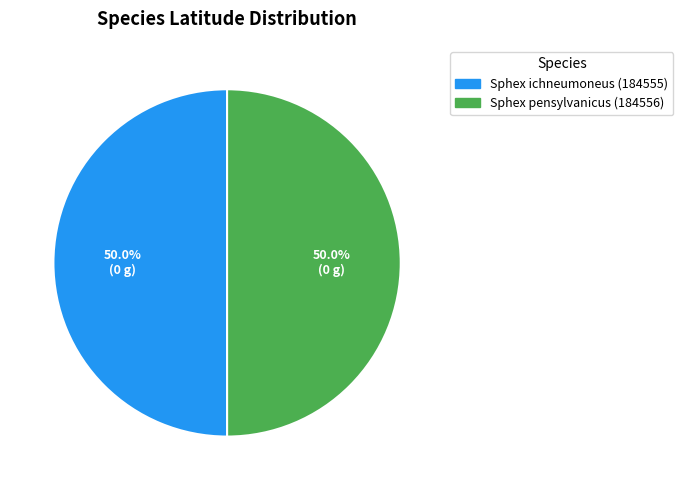

Approximately how many times larger is the value at Sphex ichneumoneus (184555) compared to Sphex pensylvanicus (184556)?

1.0